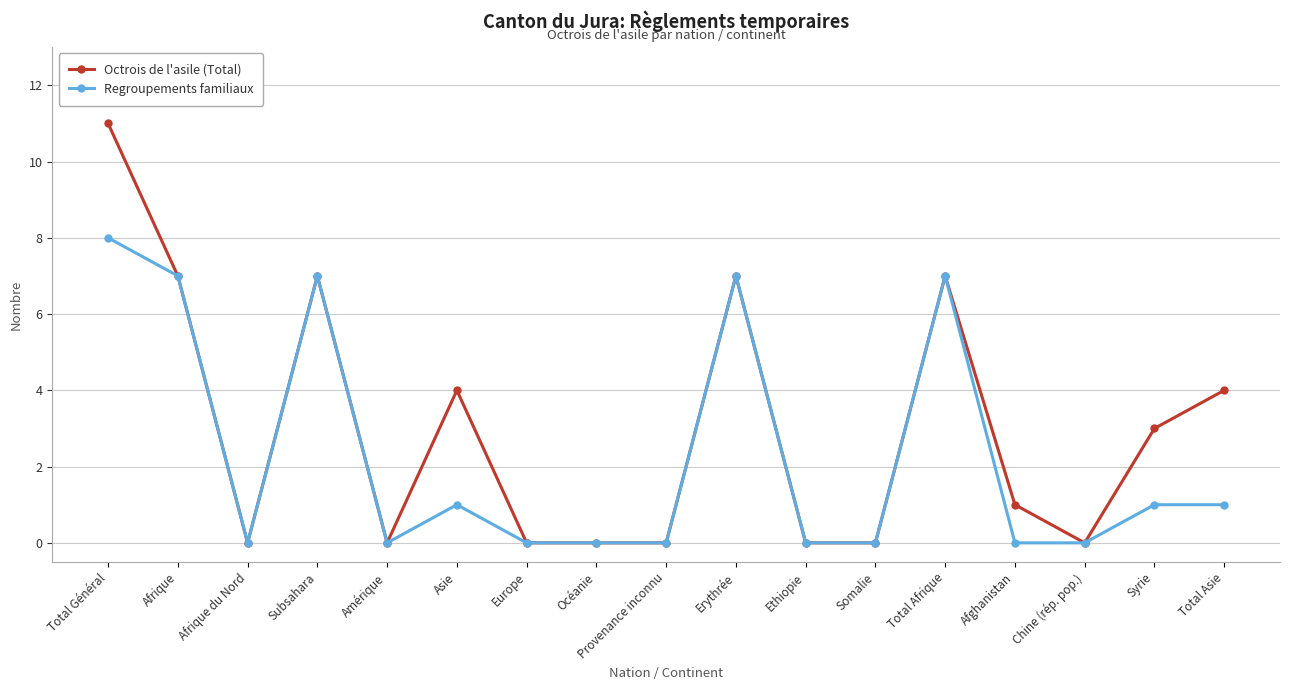

How many values in the Octrois de l'asile (Total) series are below 1?

8